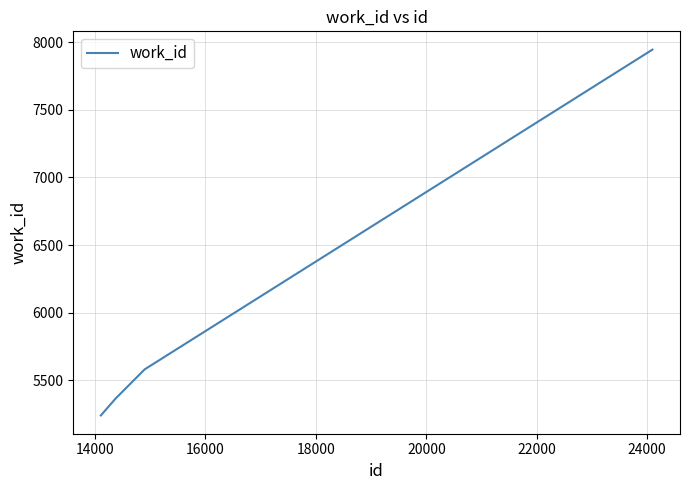

Reading left to right, list all the values displayed in this chart.

5239	5364	5580	7946